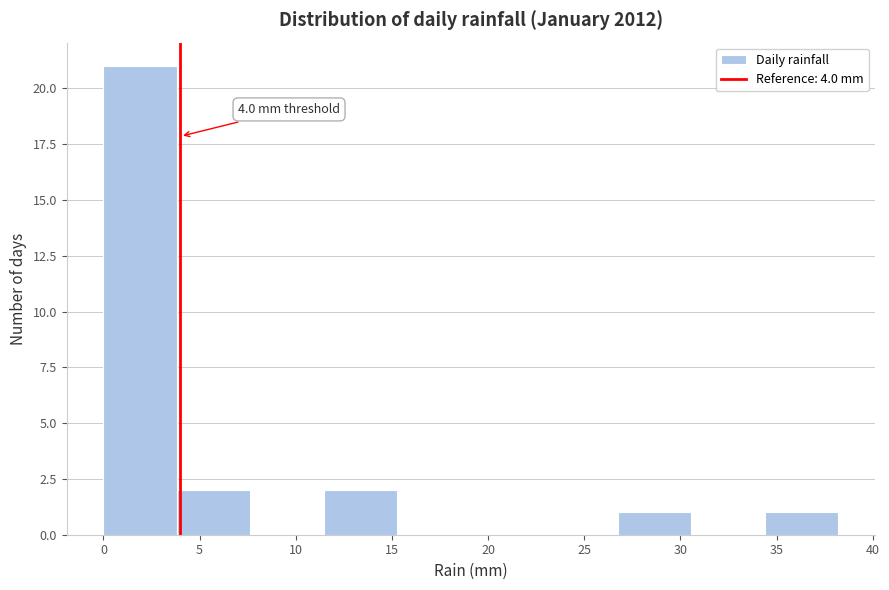

Over which range of the x-axis is the bar tallest?

0.0 to 4.0